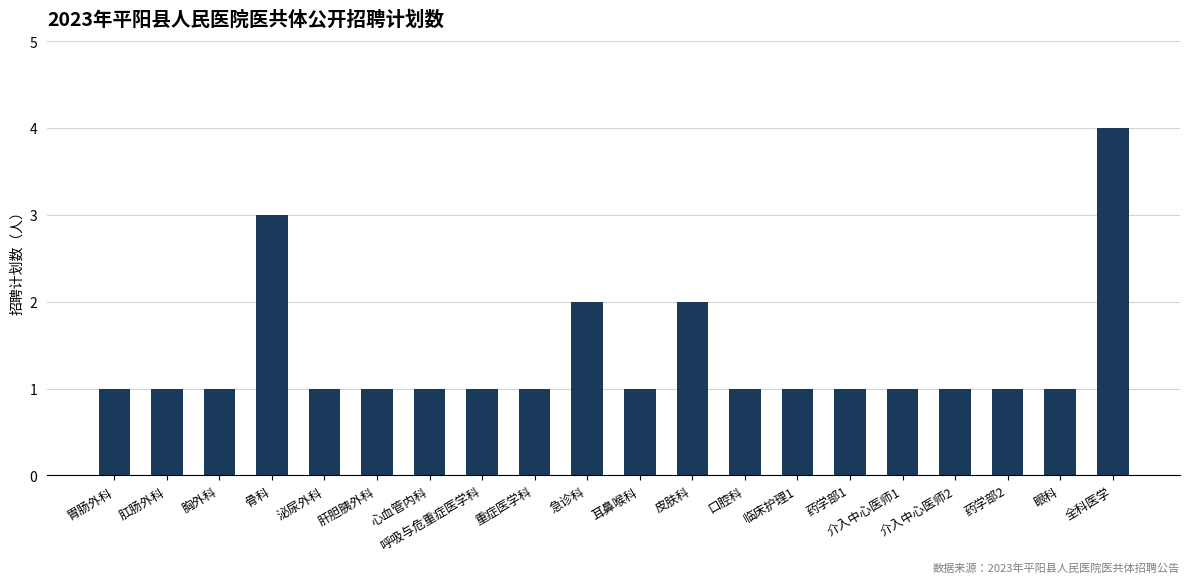

Count the values in the range 1 to 2.

18